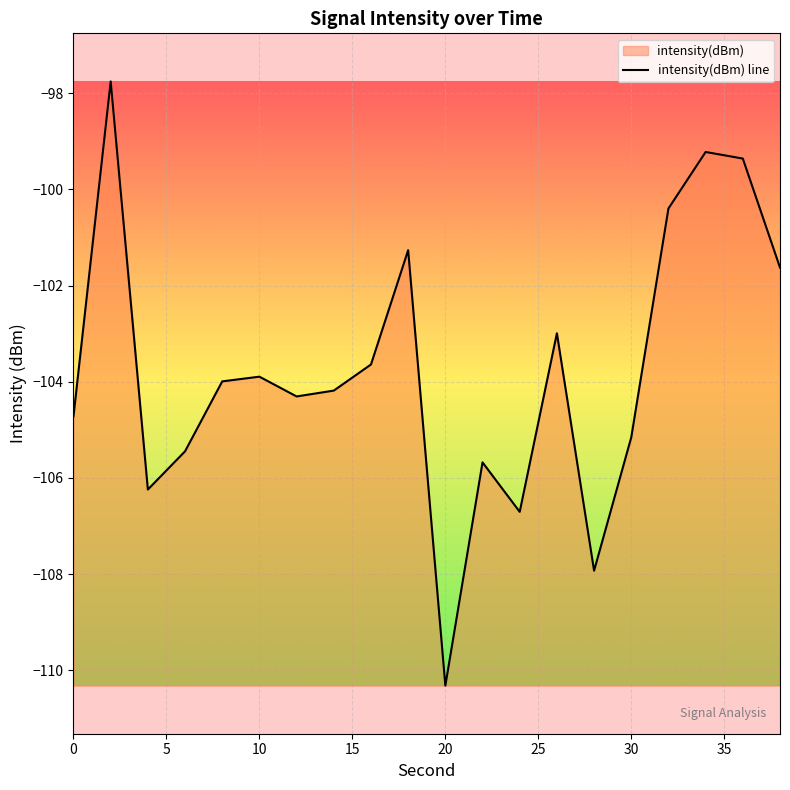

What is the approximate value at 20?

-110.3